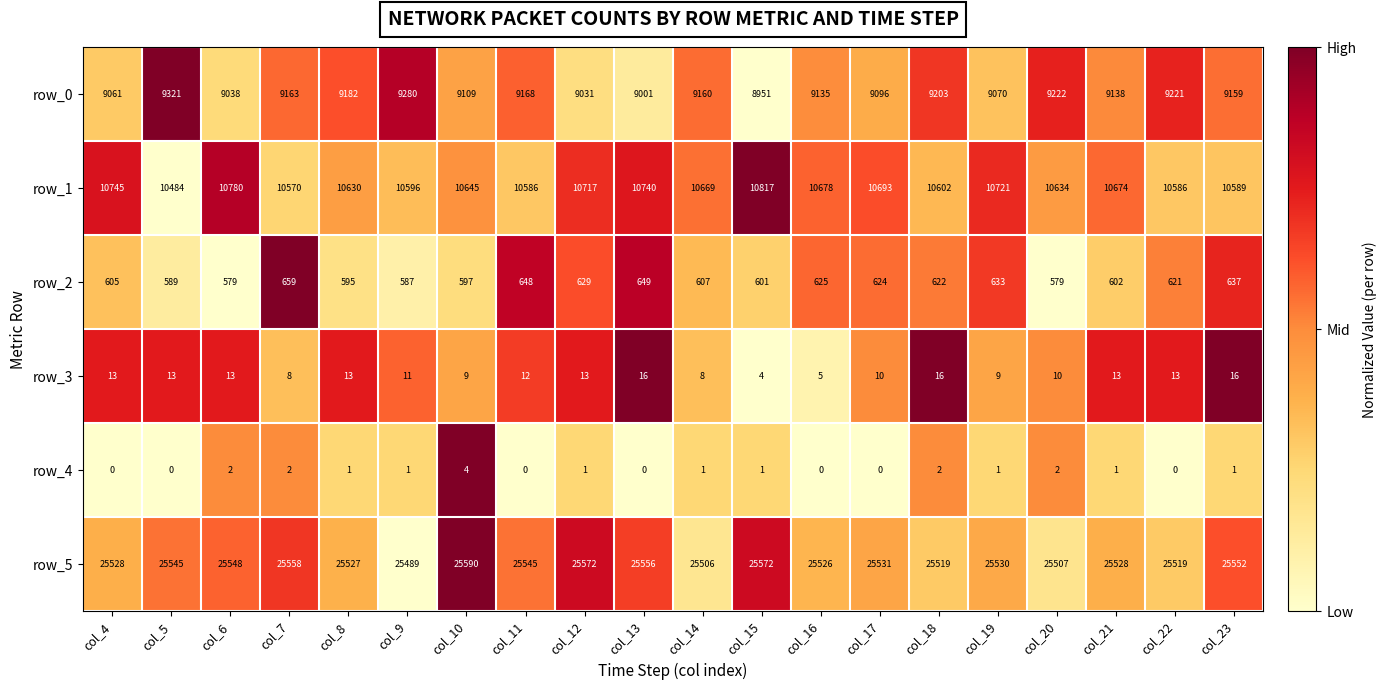

What is the spread (max minus min) of values at col_7?

25556